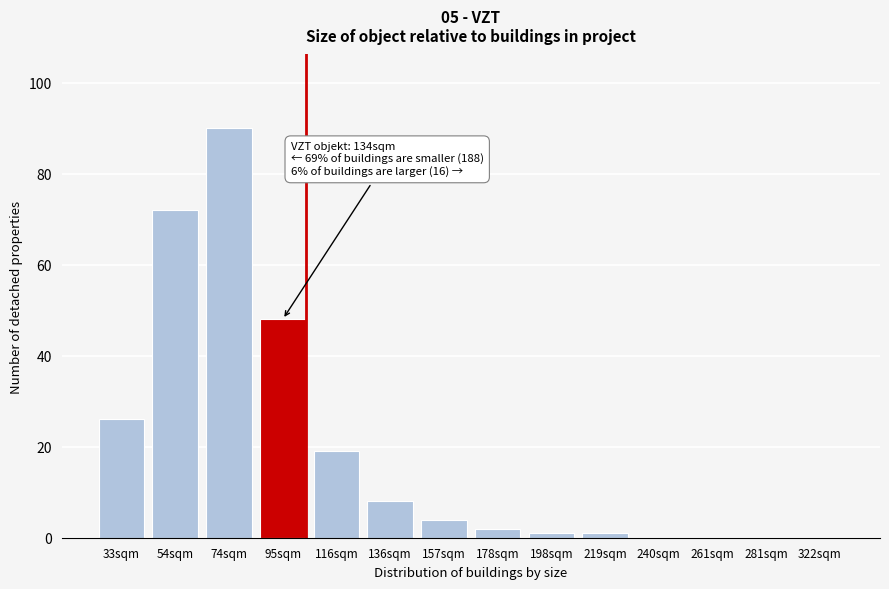

Reading right to left, list all the values displayed in this chart.

322sqm=0	281sqm=0	261sqm=0	240sqm=0	219sqm=1	198sqm=1	178sqm=2	157sqm=4	136sqm=8	116sqm=19	95sqm=48	74sqm=90	54sqm=72	33sqm=26